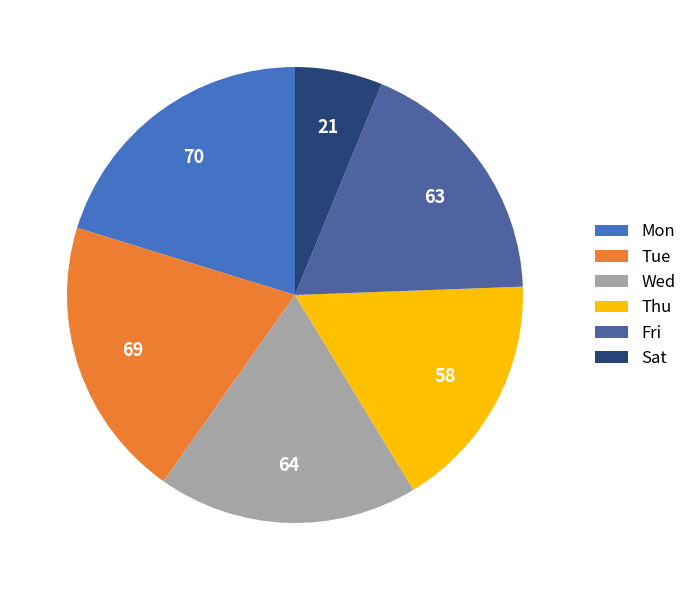

Is there any slice that represents more than half of the pie?

No